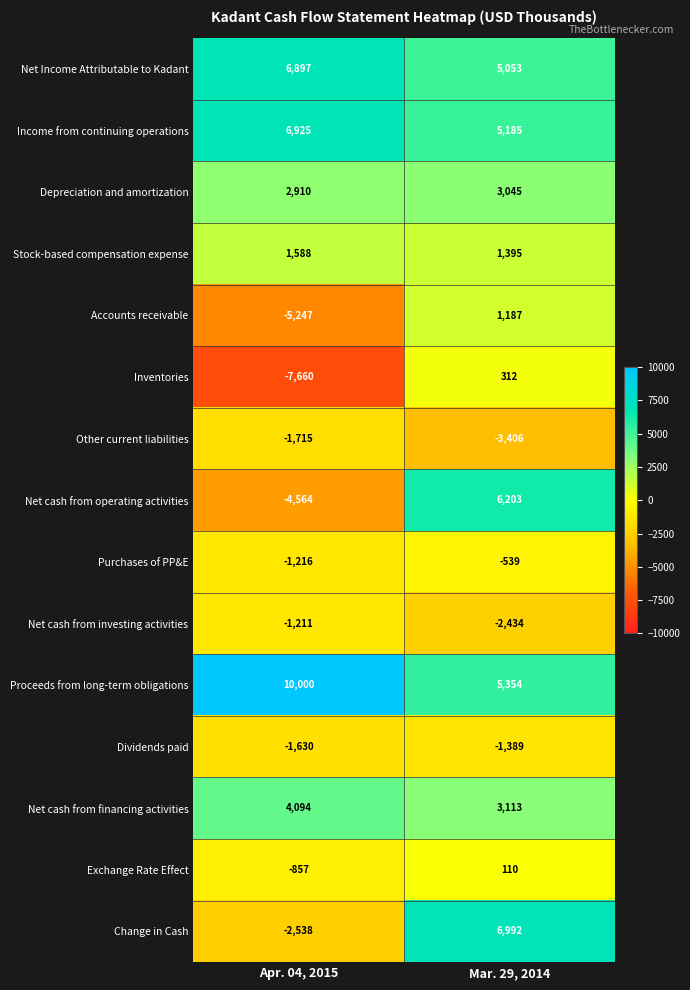

At which category does the chart reach its minimum across all series?

Apr. 04, 2015